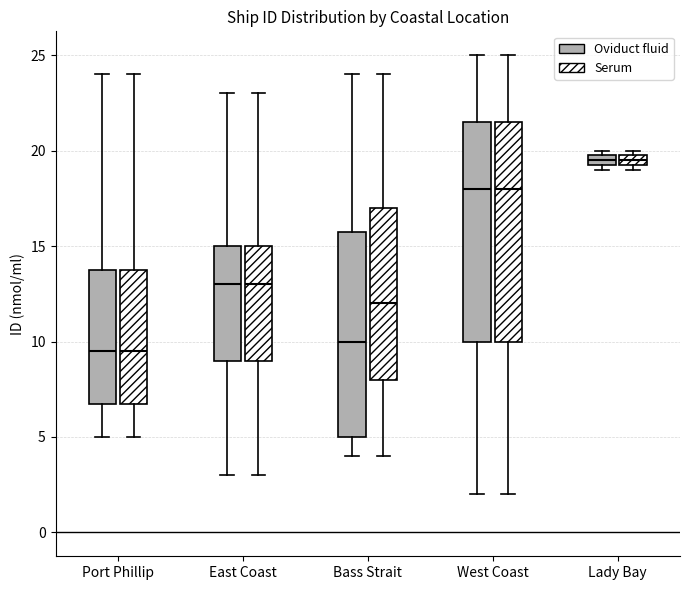

Where does the median line of the box for Port Phillip (Serum) sit on the y-axis? The values are not printed on the chart, so give them approximately, as read against the axis.

9.5